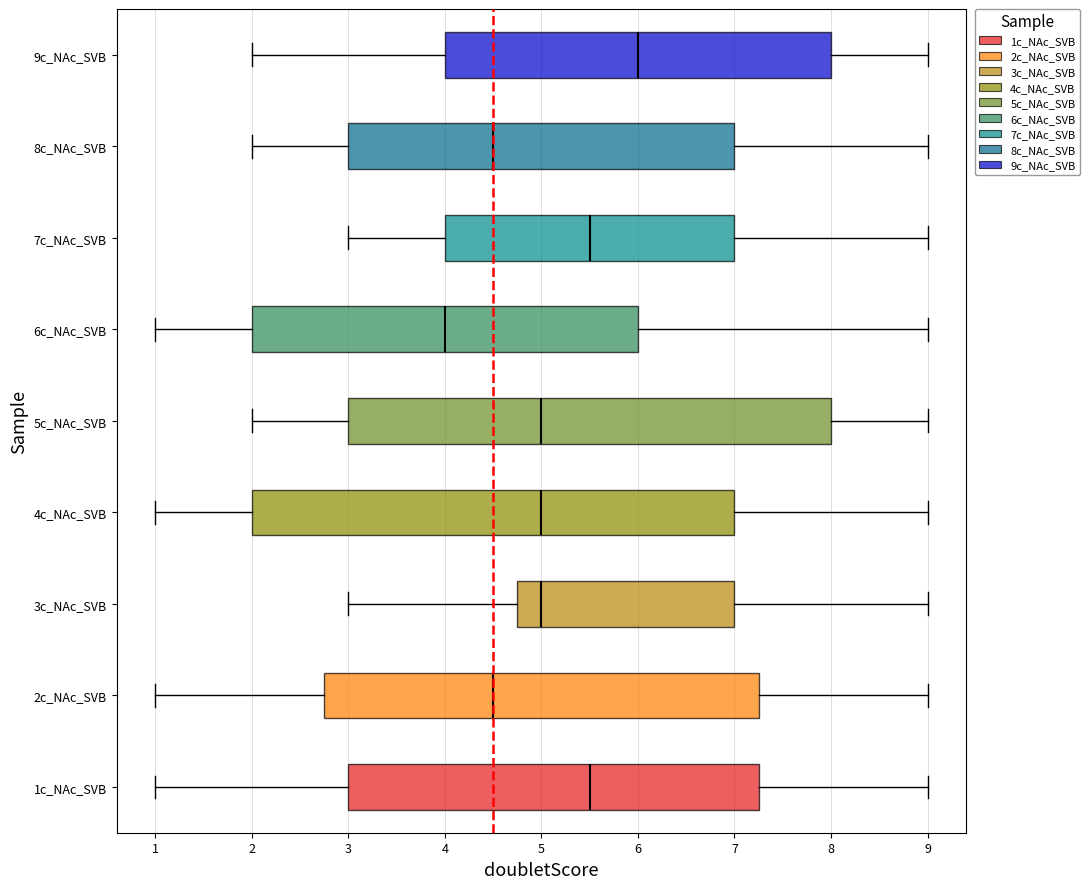

Reading bottom to top, transcribe this box plot: for each box, give where its median line is, the range the box spans, and where its two whiskers end, as read against the x-axis. The values are not printed on the chart, so give them approximately, as read against the axis.

1c_NAc_SVB: median 5.5, box 3.0 to 7.3, whiskers 1.0 to 9.0
2c_NAc_SVB: median 4.5, box 2.8 to 7.3, whiskers 1.0 to 9.0
3c_NAc_SVB: median 5.0, box 4.8 to 7.0, whiskers 3.0 to 9.0
4c_NAc_SVB: median 5.0, box 2.0 to 7.0, whiskers 1.0 to 9.0
5c_NAc_SVB: median 5.0, box 3.0 to 8.0, whiskers 2.0 to 9.0
6c_NAc_SVB: median 4.0, box 2.0 to 6.0, whiskers 1.0 to 9.0
7c_NAc_SVB: median 5.5, box 4.0 to 7.0, whiskers 3.0 to 9.0
8c_NAc_SVB: median 4.5, box 3.0 to 7.0, whiskers 2.0 to 9.0
9c_NAc_SVB: median 6.0, box 4.0 to 8.0, whiskers 2.0 to 9.0